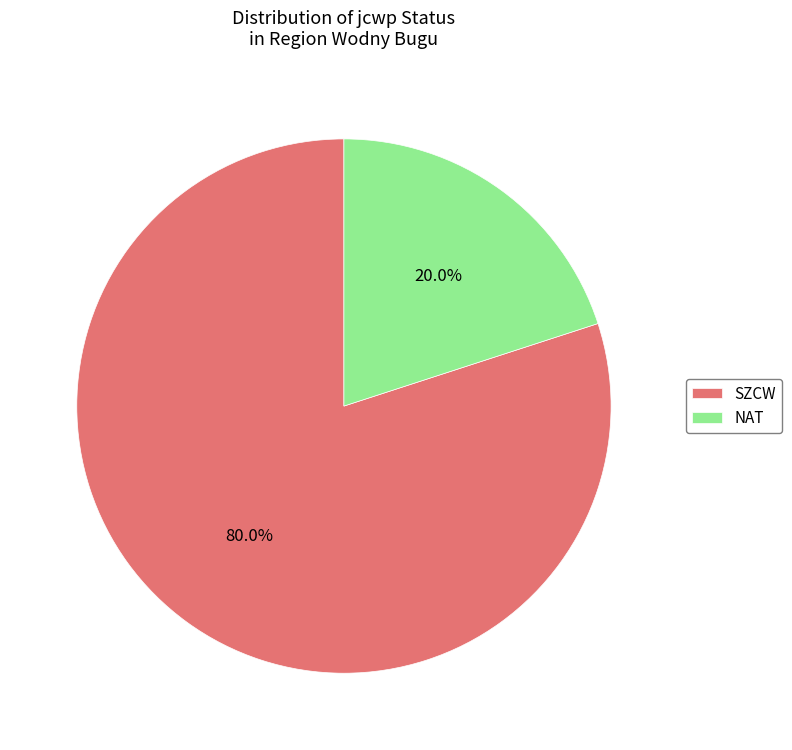

To the nearest percent, what is the average slice percentage?

50%